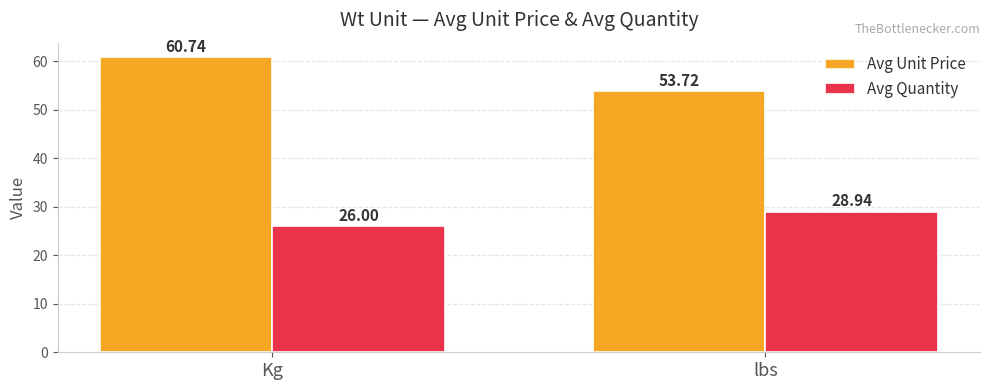

List the series in order of their peak value, highest first.

Avg Unit Price, Avg Quantity